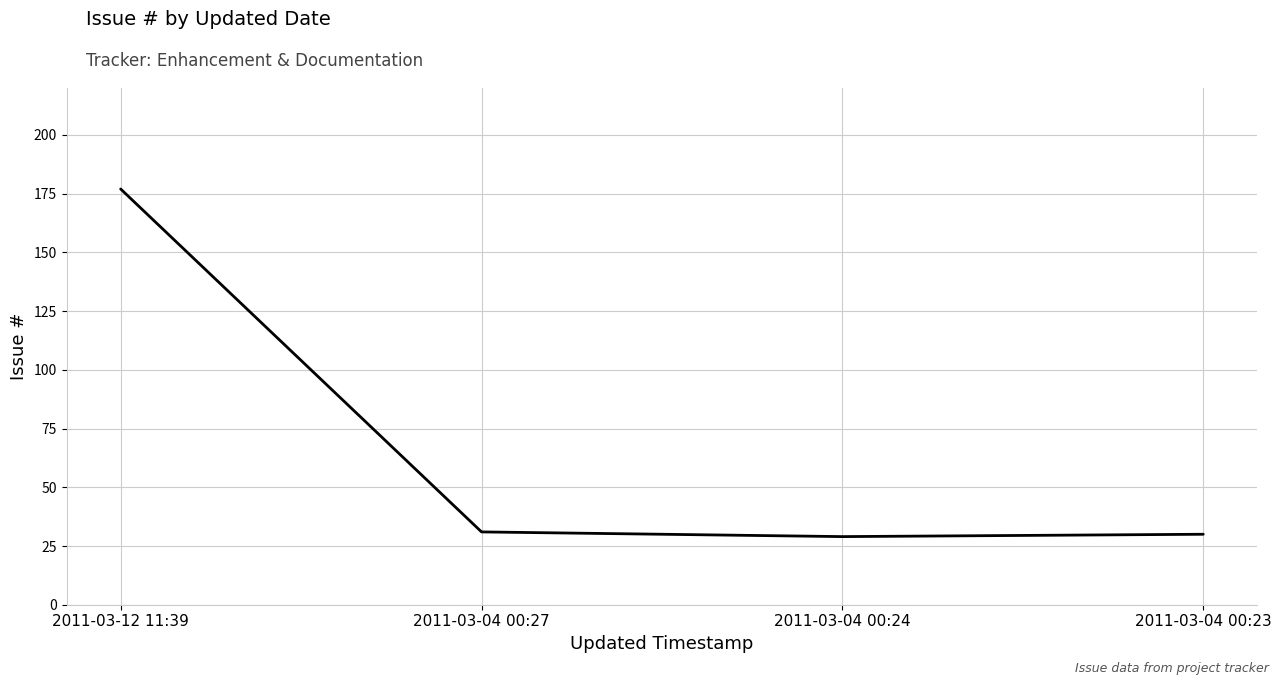

Is it true that the value at 2011-03-04 00:23 is 17?

False